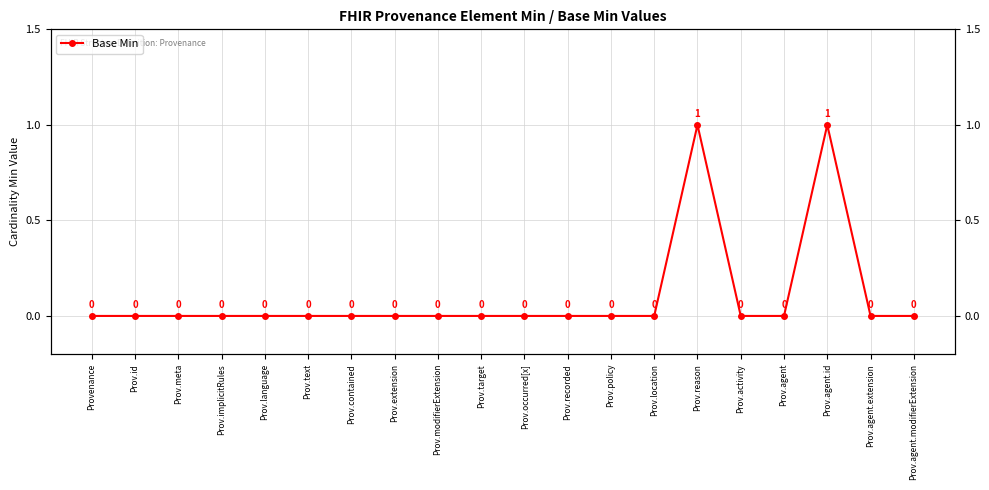

Reading left to right, what are all the values shown in this chart?

Provenance=0	Prov.id=0	Prov.meta=0	Prov.implicitRules=0	Prov.language=0	Prov.text=0	Prov.contained=0	Prov.extension=0	Prov.modifierExtension=0	Prov.target=0	Prov.occurred[x]=0	Prov.recorded=0	Prov.policy=0	Prov.location=0	Prov.reason=1	Prov.activity=0	Prov.agent=0	Prov.agent.id=1	Prov.agent.extension=0	Prov.agent.modifierExtension=0